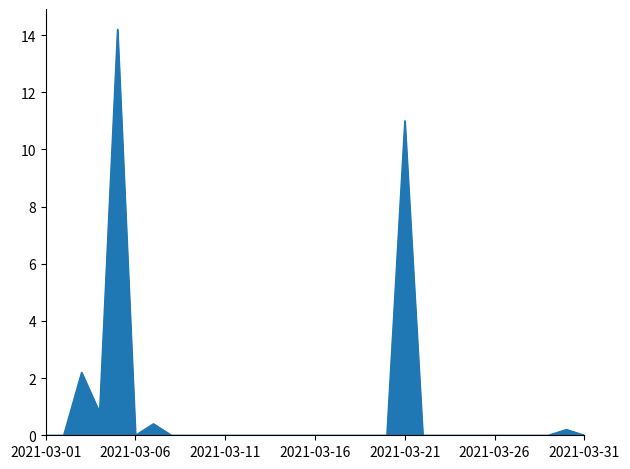

What is the greatest value displayed?

14.2